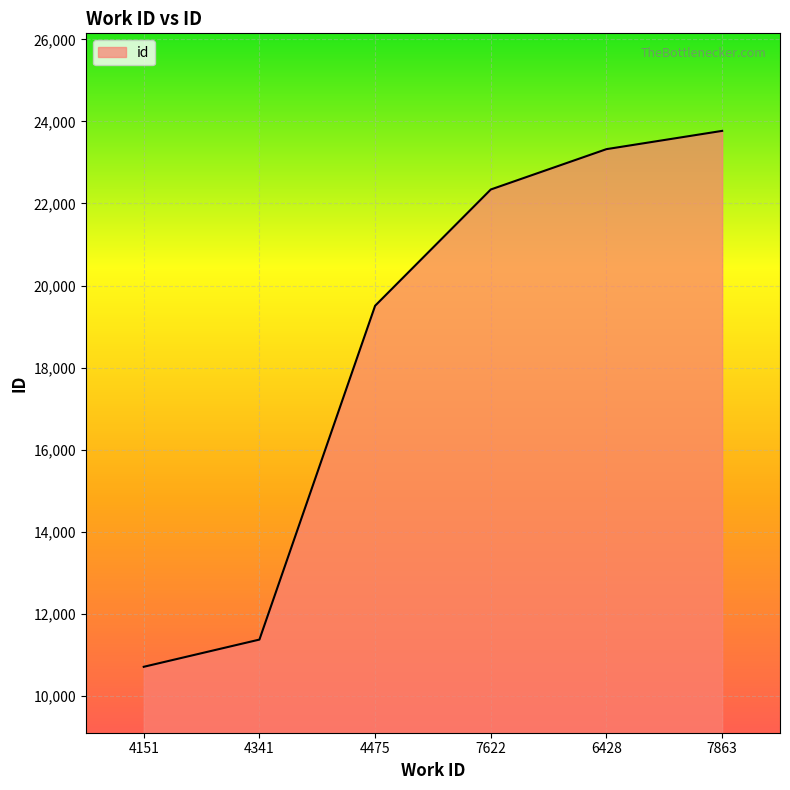

Count the number of data series in this chart.

1